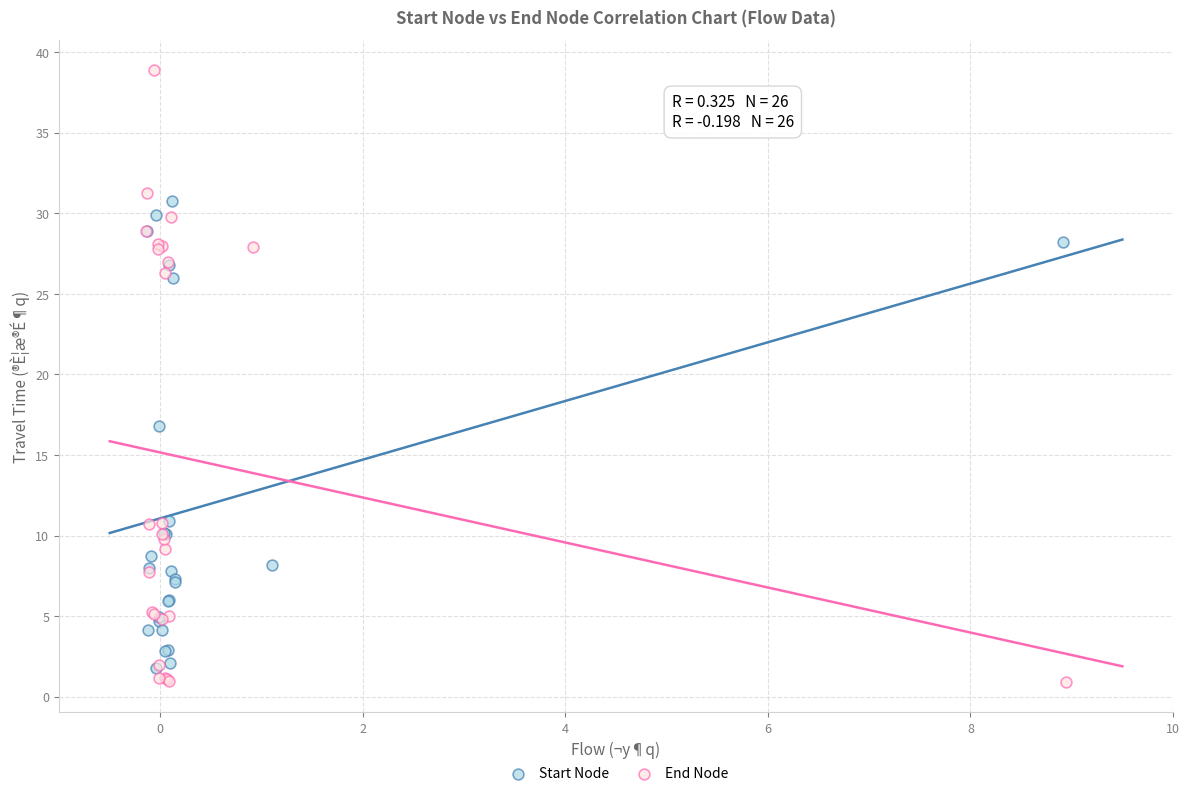

Which series has the widest spread of Y values?

End Node